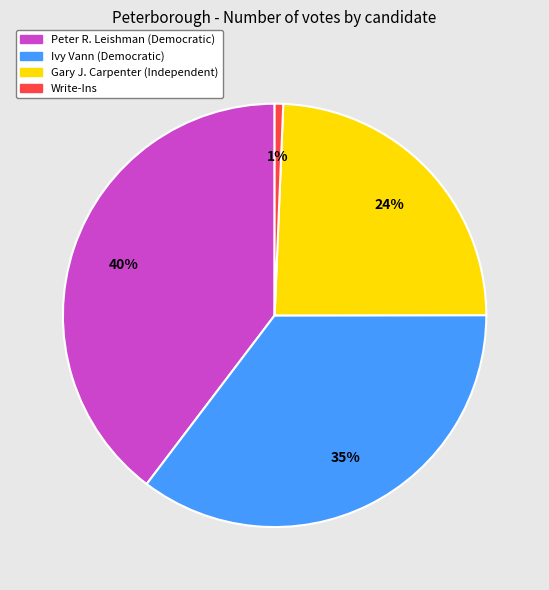

Is it true that Write-Ins is 1% of the pie?

True